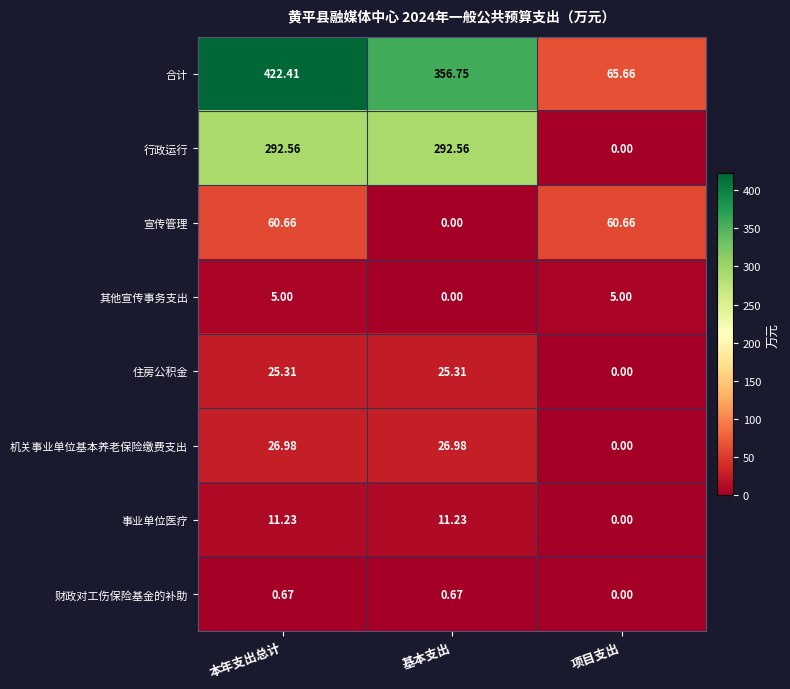

Which series has the largest range (max minus min)?

合计